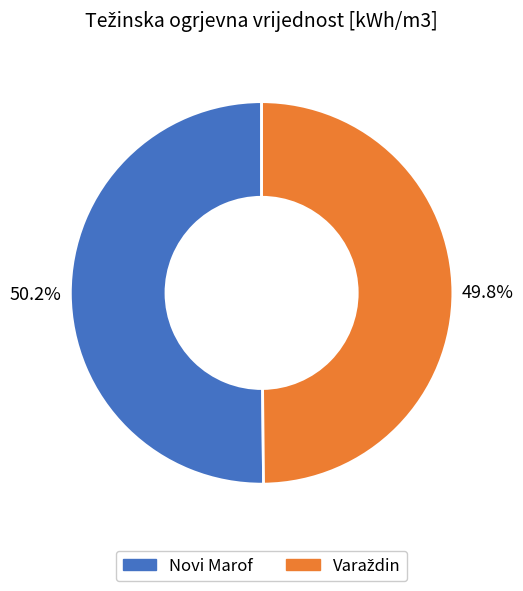

How much of the chart is everything except Novi Marof?

49.8%